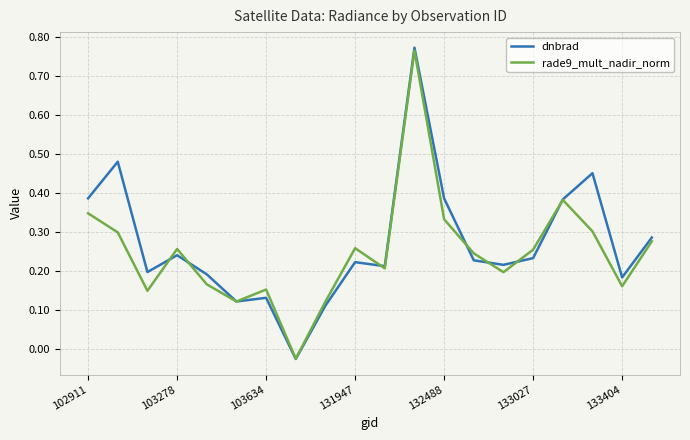

Which series has the widest spread of values?

dnbrad